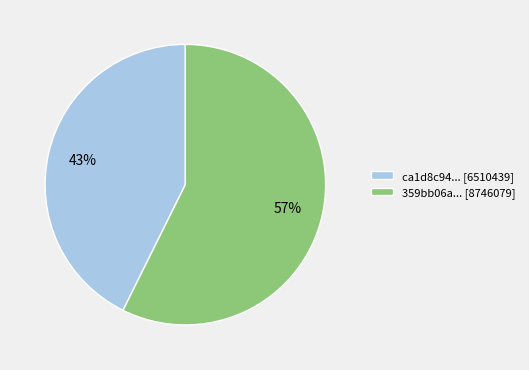

To the nearest percent, what is the average slice percentage?

50%